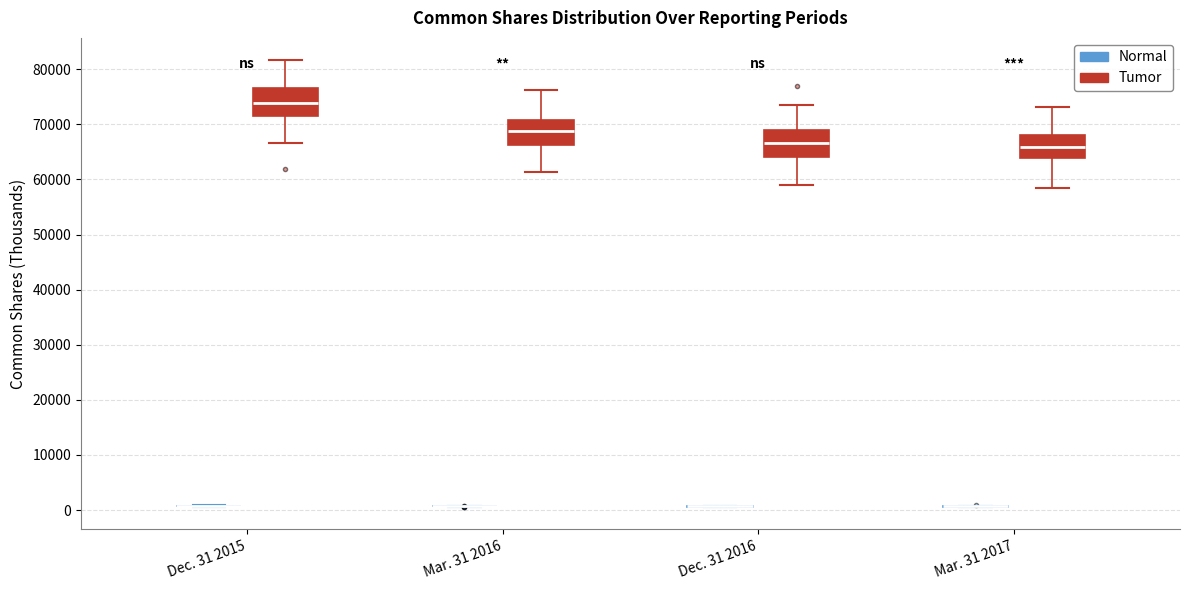

Reading left to right, transcribe this box plot: for each box, give where its median line is, the range the box spans, and where its two whiskers end, as read against the y-axis. The values are not printed on the chart, so give them approximately, as read against the axis.

Dec. 31 2015 (Normal): box collapsed to a line at 1000, whiskers 1000 to 1000
Dec. 31 2015 (Tumor): median 74000, box 72000 to 77000, whiskers 67000 to 82000
Mar. 31 2016 (Normal): box collapsed to a line at 1000, whiskers 1000 to 1000
Mar. 31 2016 (Tumor): median 69000, box 66000 to 71000, whiskers 61000 to 76000
Dec. 31 2016 (Normal): box collapsed to a line at 1000, whiskers 1000 to 1000
Dec. 31 2016 (Tumor): median 67000, box 64000 to 69000, whiskers 59000 to 74000
Mar. 31 2017 (Normal): box collapsed to a line at 1000, whiskers 1000 to 1000
Mar. 31 2017 (Tumor): median 66000, box 64000 to 68000, whiskers 58000 to 73000